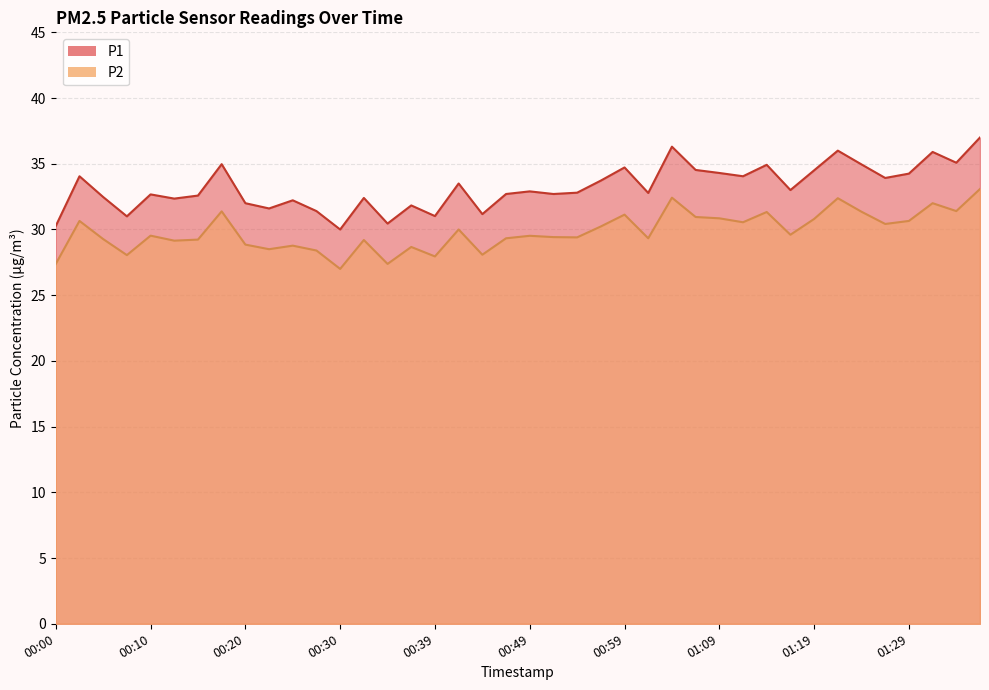

Which has a higher value, 00:49 or 01:01?

00:49